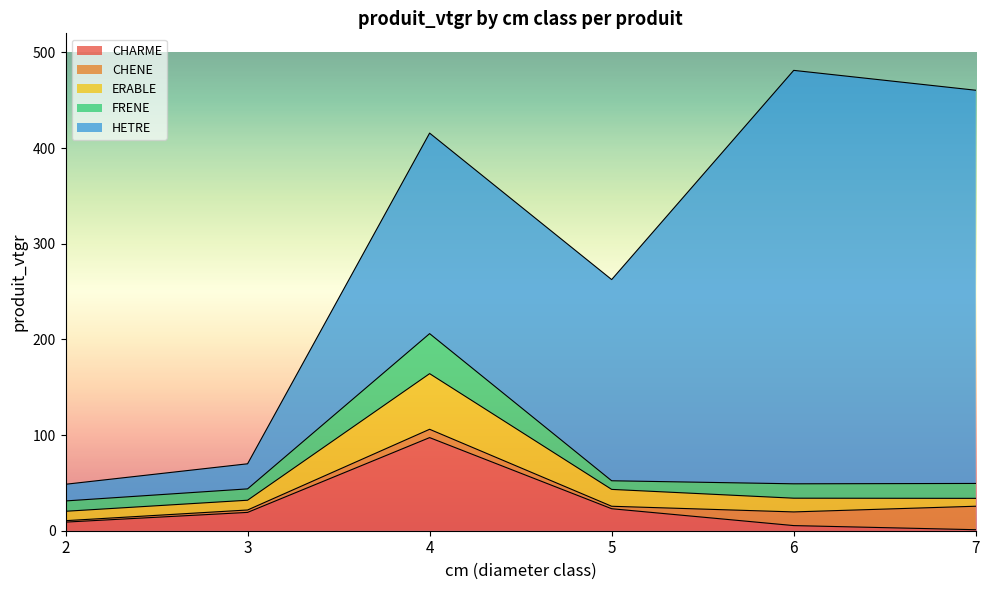

At how many categories does at least one series exceed 55?

4